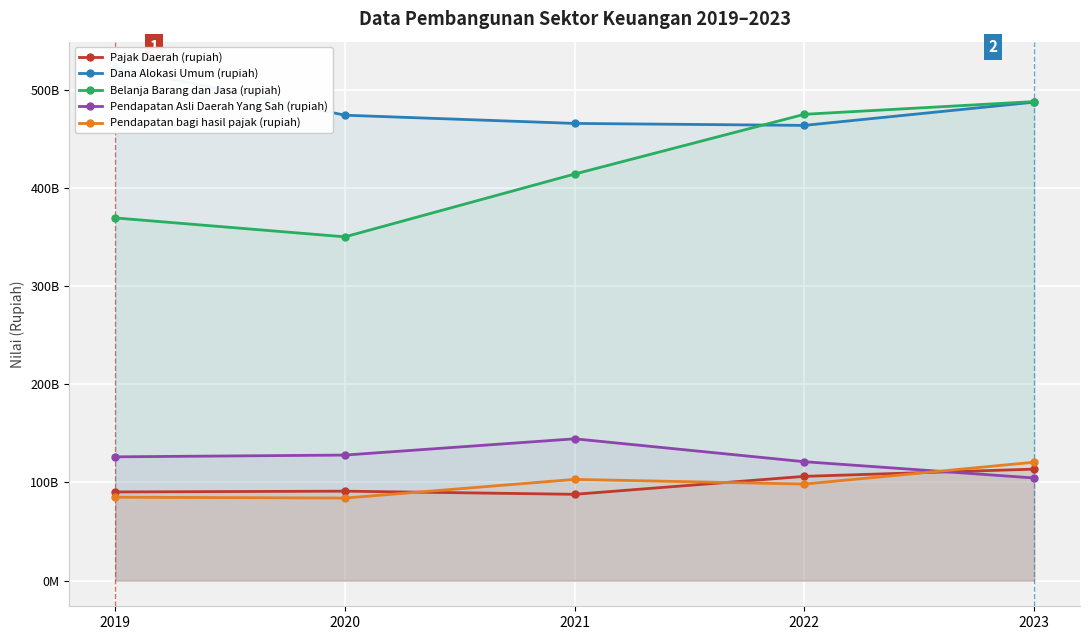

True or false: Pendapatan bagi hasil pajak (rupiah) and Dana Alokasi Umum (rupiah) intersect in this chart.

False